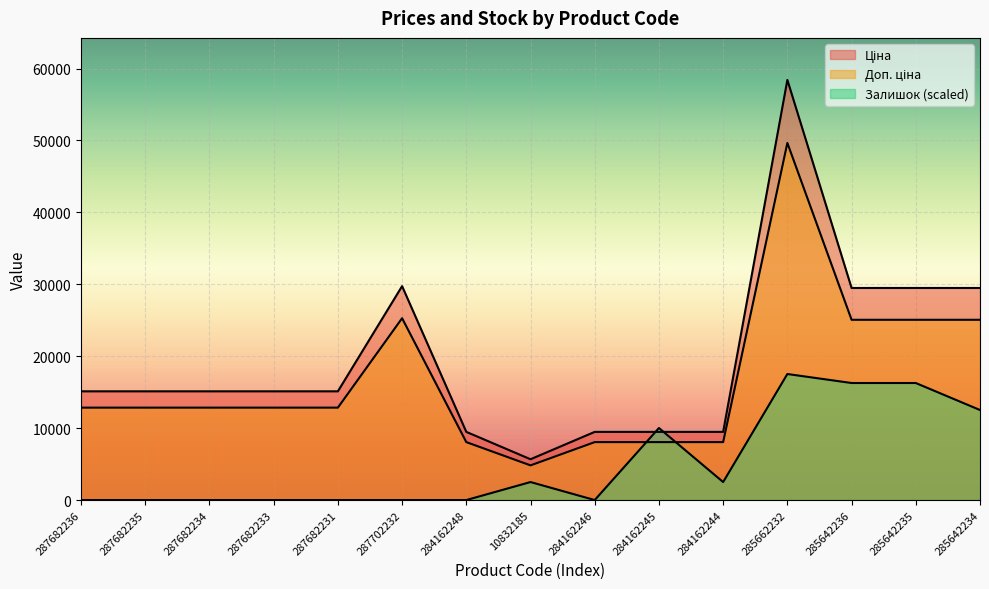

The value of Доп. ціна at 285662232 is 98995.6. True or false?

False